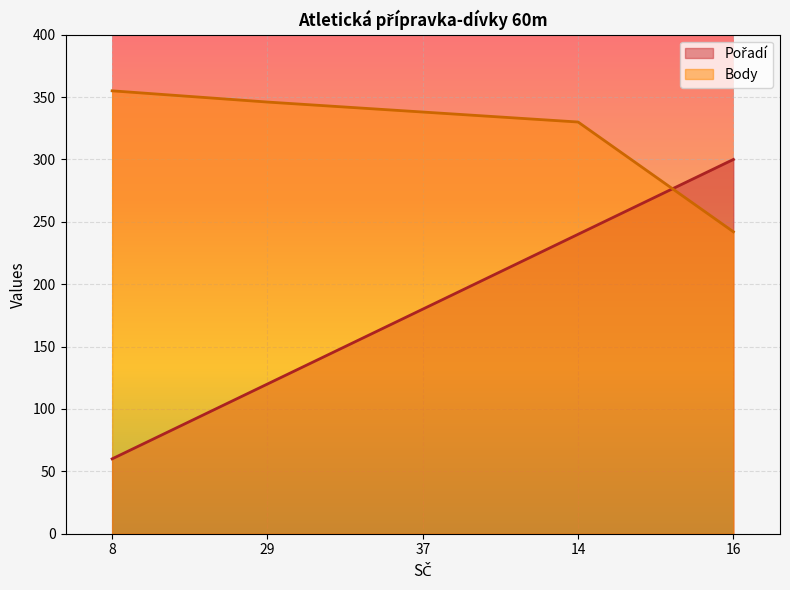

How many lines are shown in the chart?

2